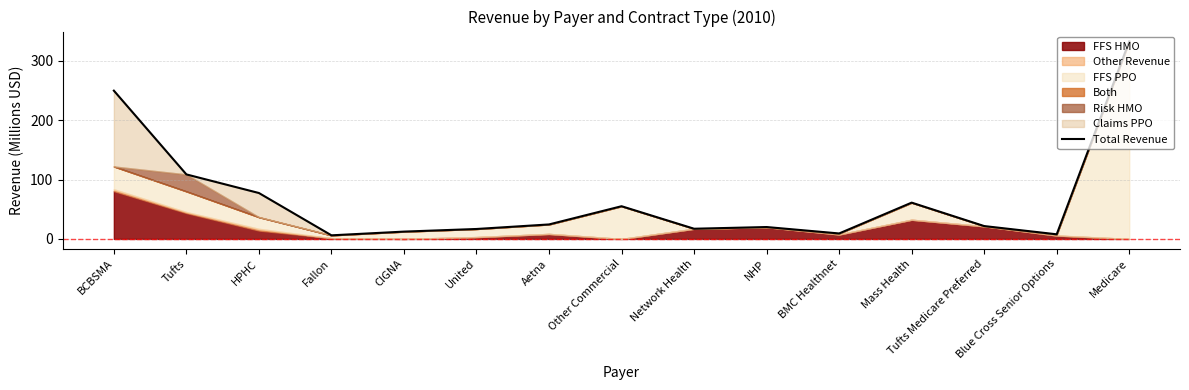

How many data points are above 21?

8